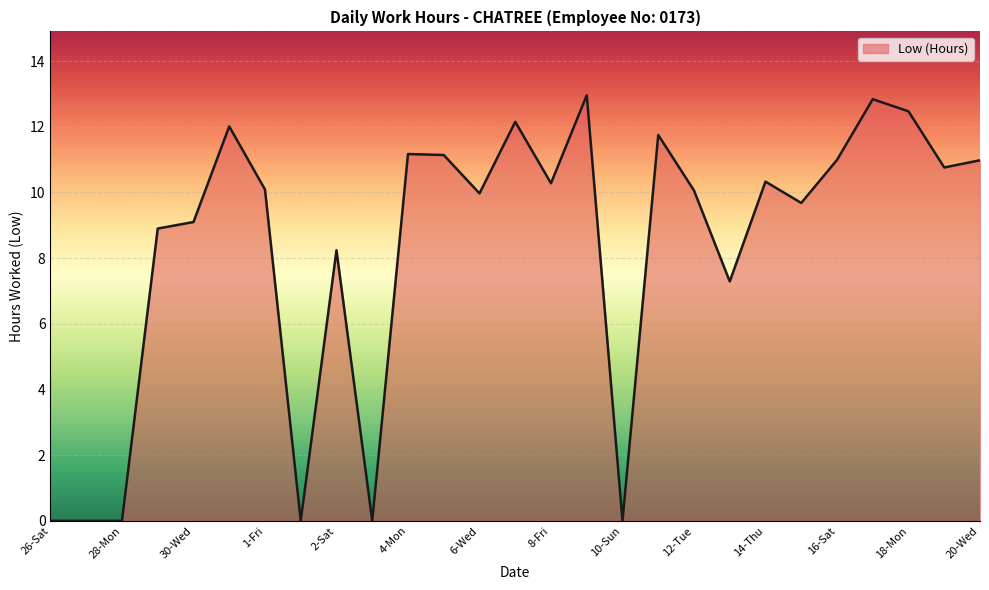

What is the maximum value shown in the chart?

13.0